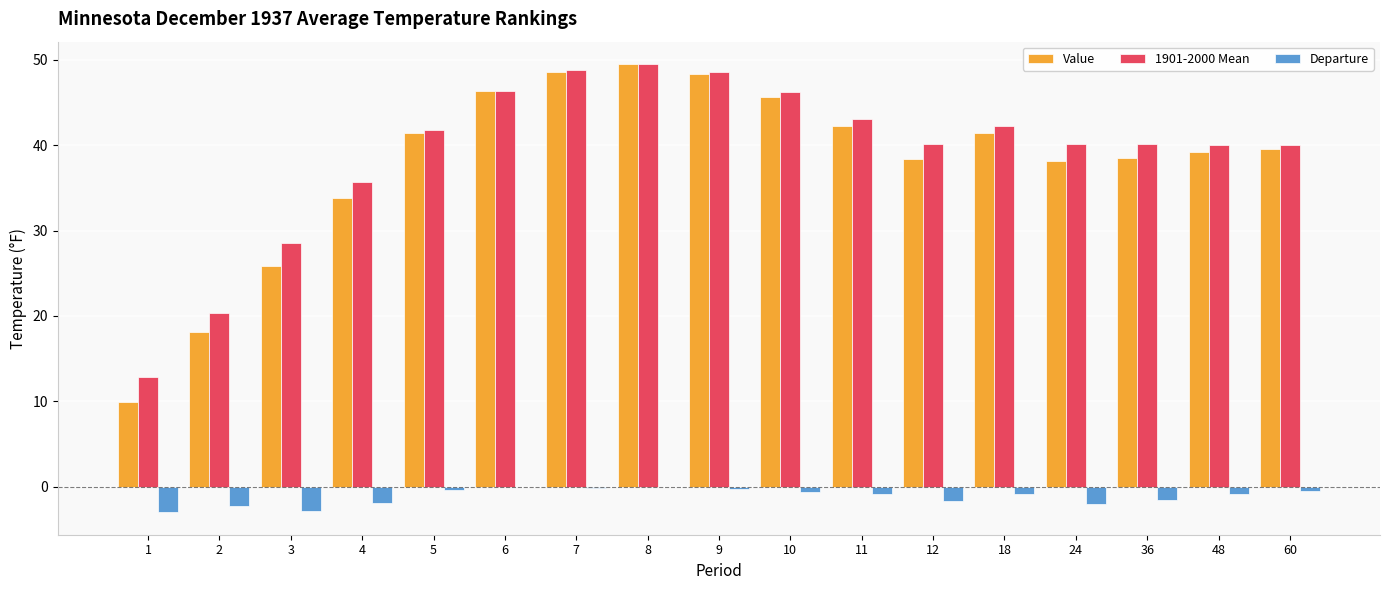

Which series has the largest total across all categories?

1901-2000 Mean